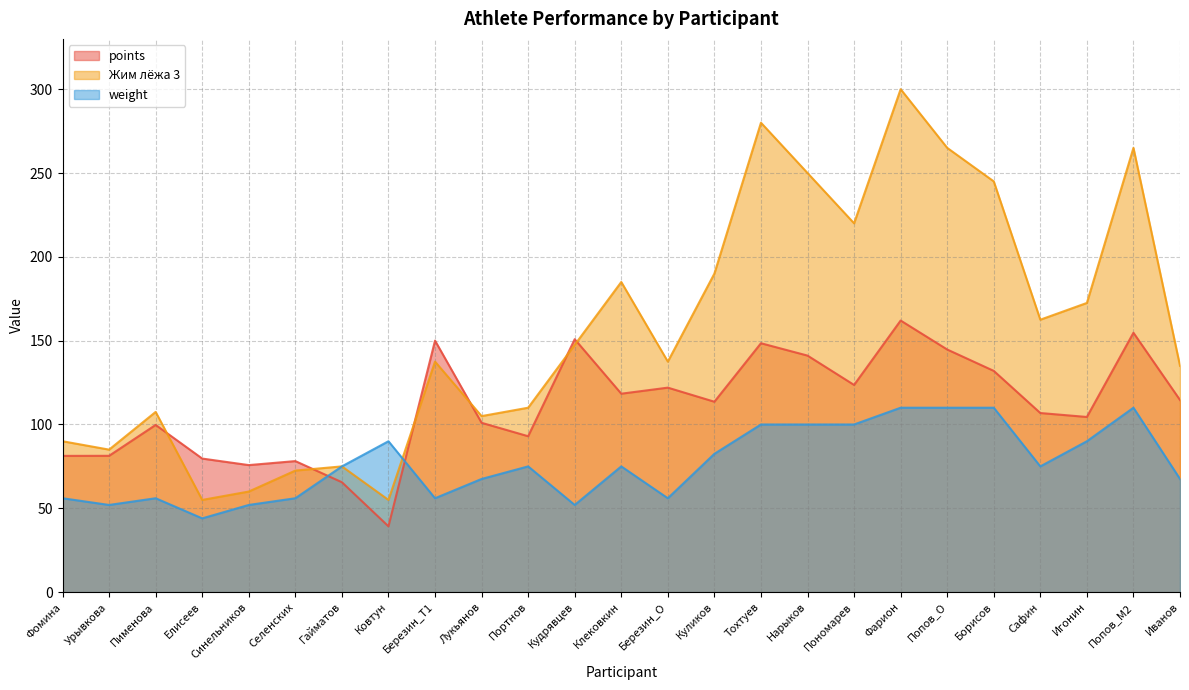

What is the label of the 7th point from the right?

Фарион